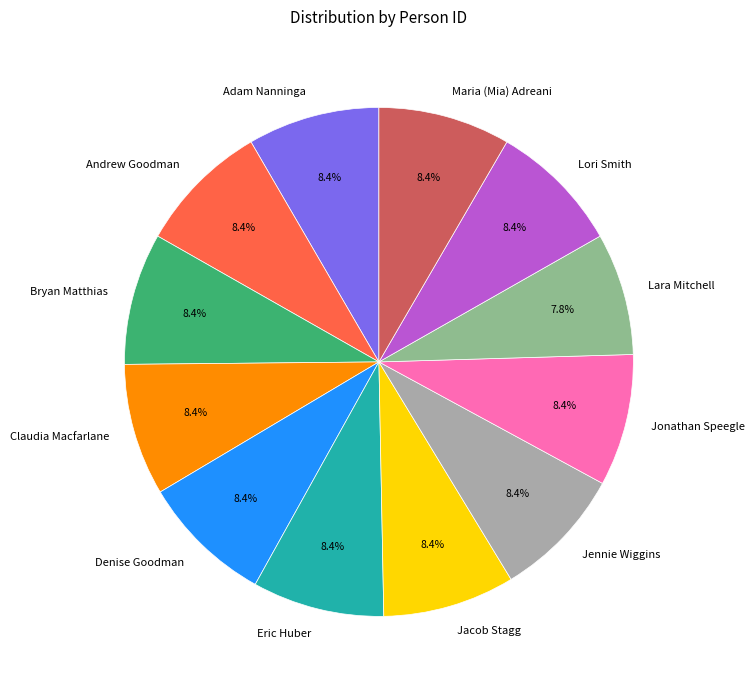

Which has a higher value, Eric Huber or Lara Mitchell?

Eric Huber